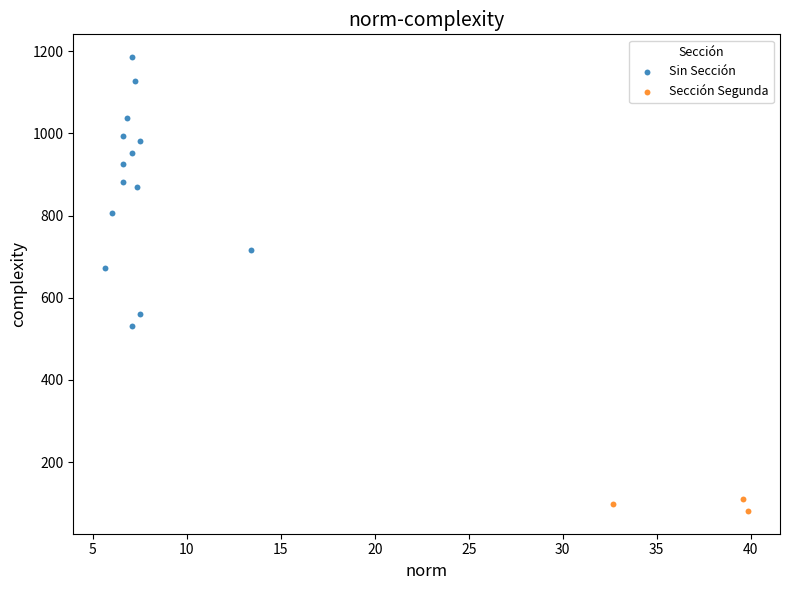

Which series reaches the maximum Y coordinate?

Sin Sección